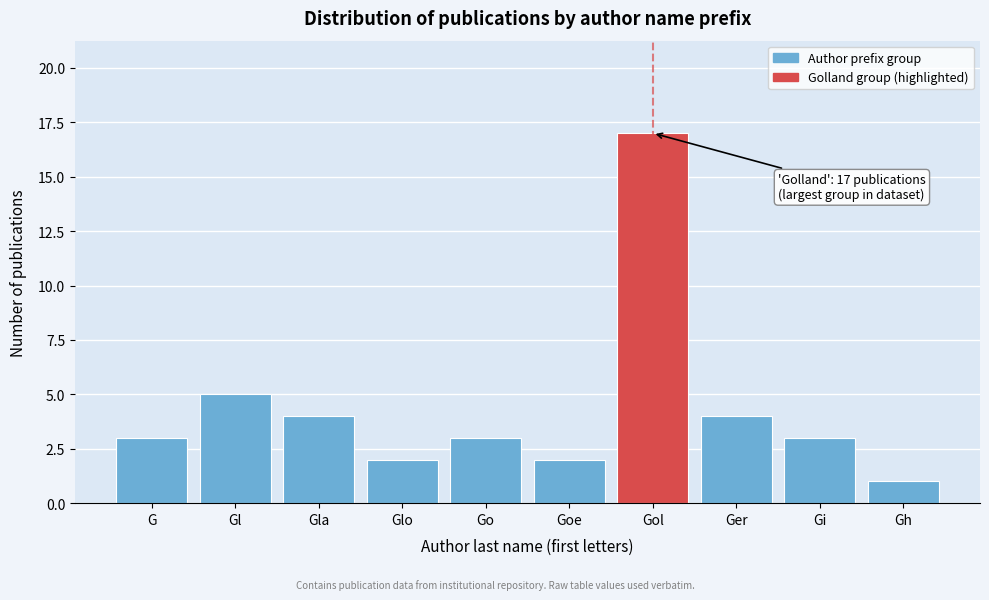

Reading left to right, list all the values displayed in this chart.

G=3	Gl=5	Gla=4	Glo=2	Go=3	Goe=2	Gol=17	Ger=4	Gi=3	Gh=1